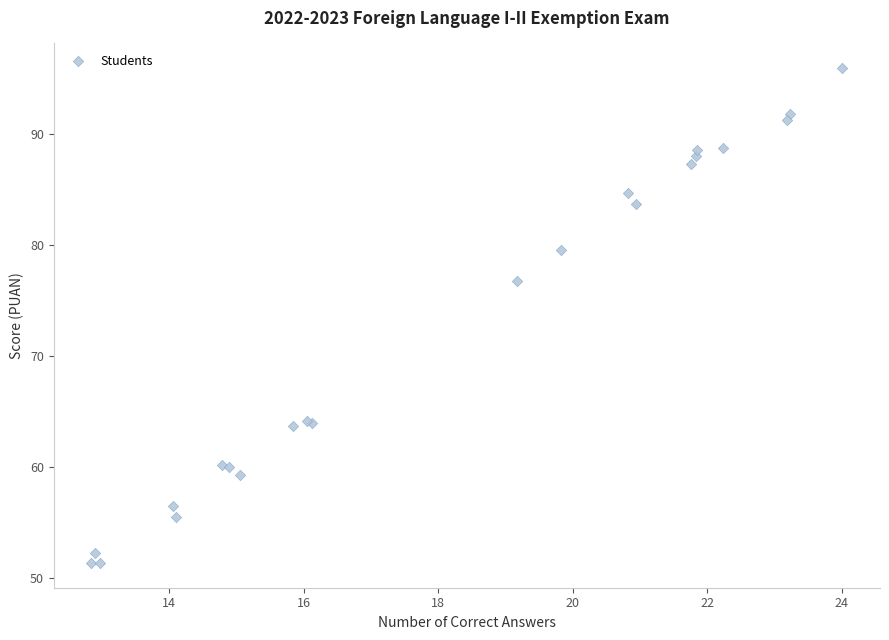

What Y value in the scatter plot is closest to 73?

76.7